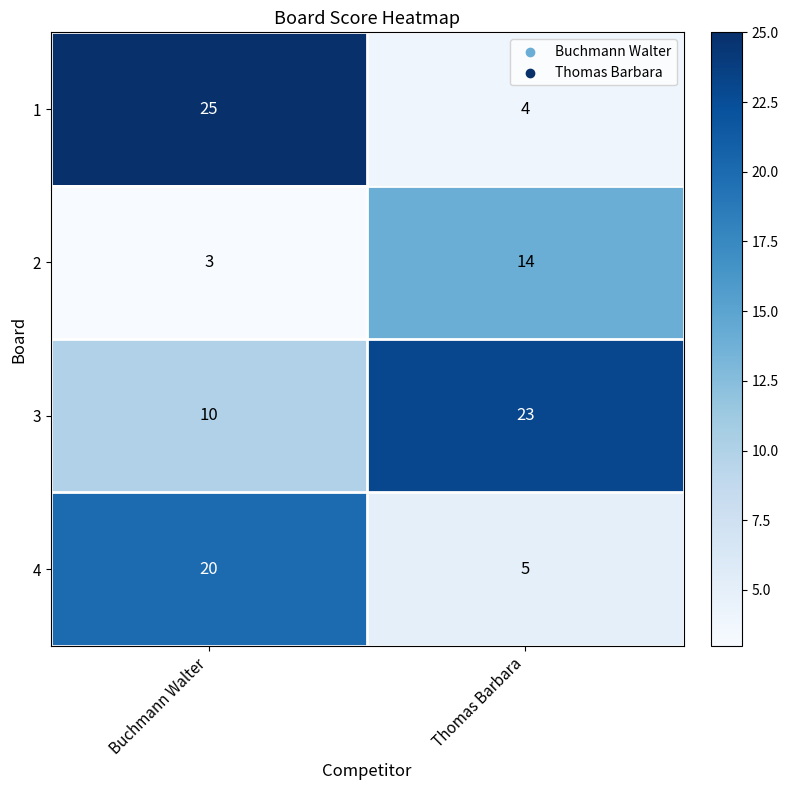

What is the sum of the 1 values at Thomas Barbara and Buchmann Walter?

29